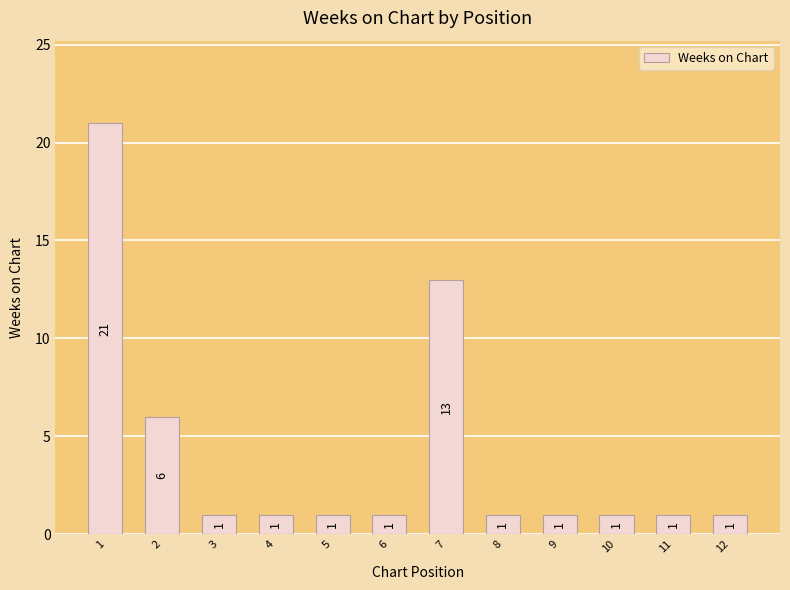

Are the bars horizontal?

No